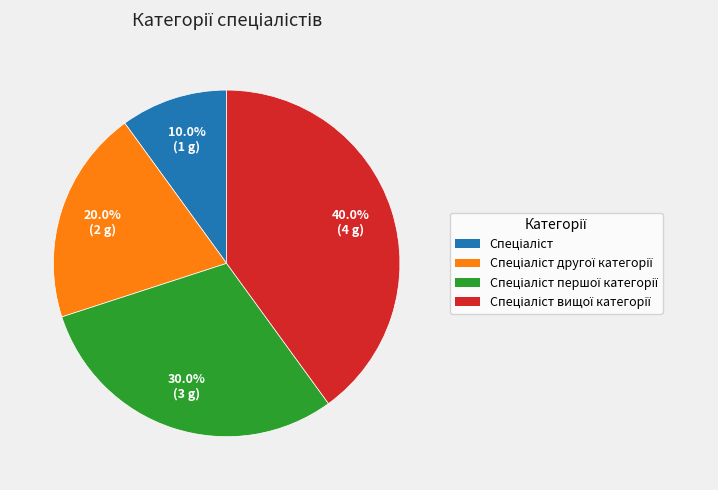

Is there any slice that represents more than half of the pie?

No